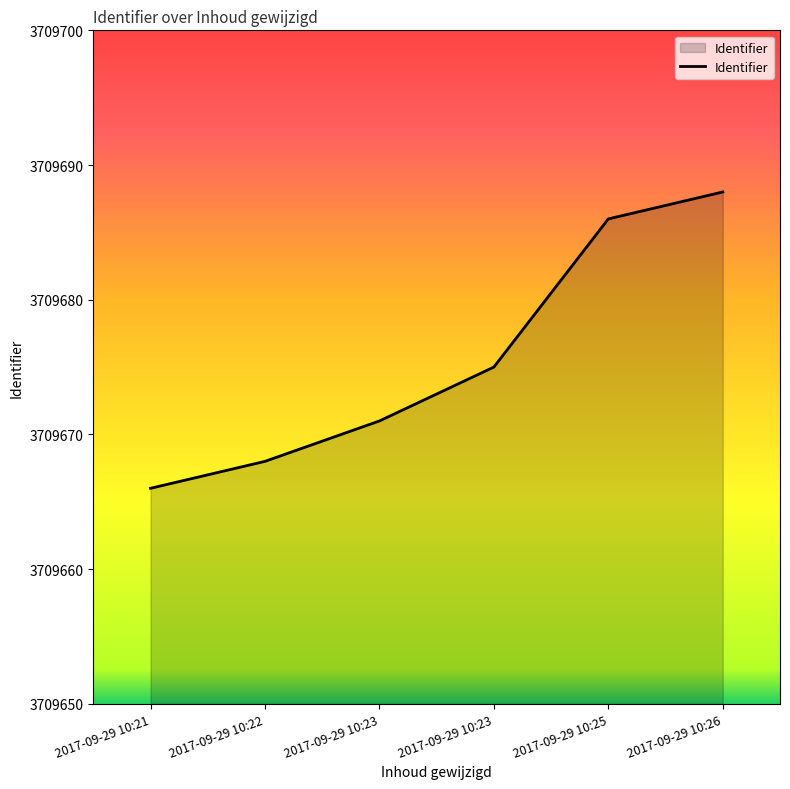

How many distinct data groups are displayed?

1